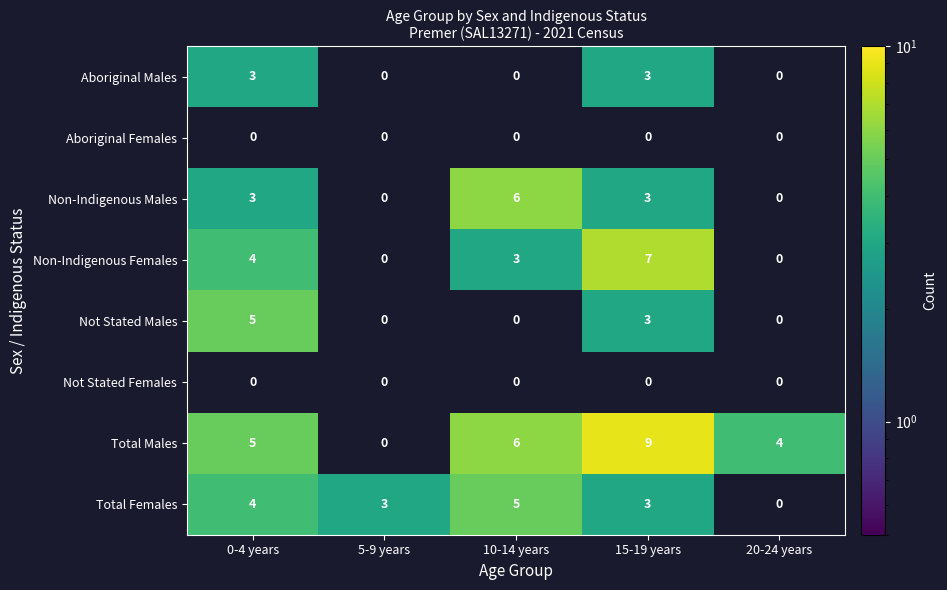

The Aboriginal Females series shows 0 at 15-19 years. True or false?

True